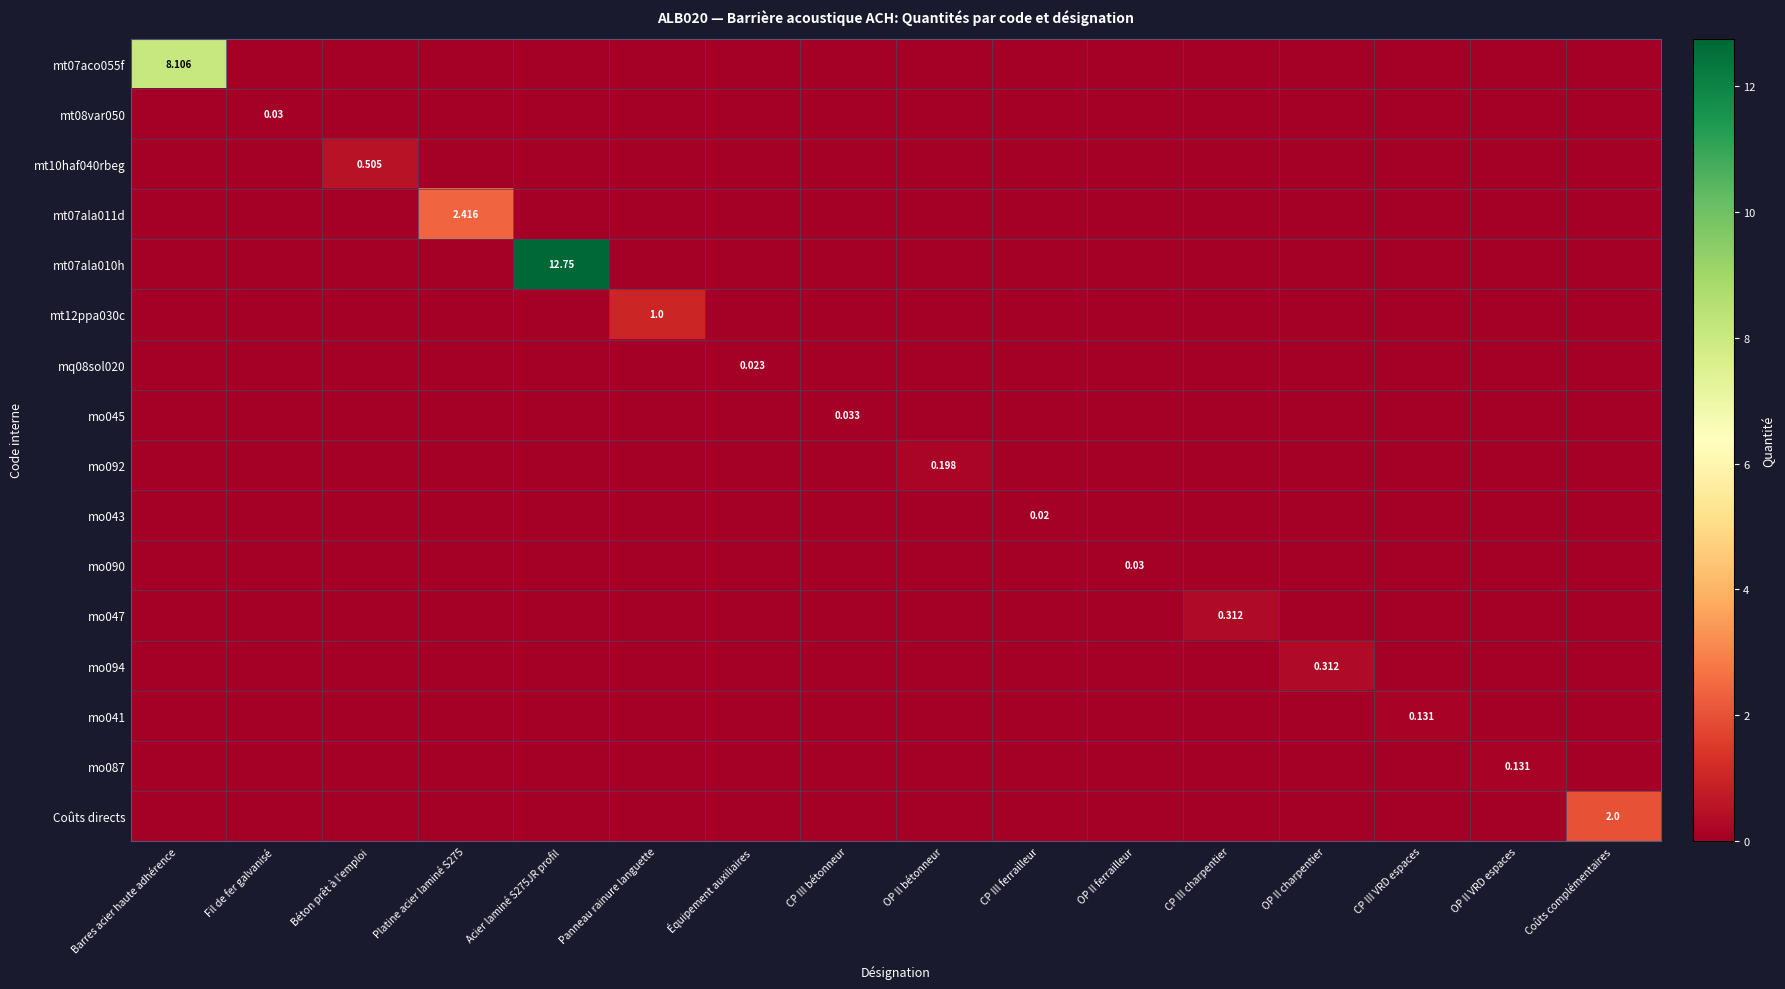

Rank the categories by mt08var050 value from lowest to highest.

Barres acier haute adhérence, Béton prêt à l'emploi, Platine acier laminé S275, Acier laminé S275JR profil, Panneau rainure languette, Équipement auxiliaires, CP III bétonneur, OP II bétonneur, CP III ferrailleur, OP II ferrailleur, CP III charpentier, OP II charpentier, CP III VRD espaces, OP II VRD espaces, Coûts complémentaires, Fil de fer galvanisé